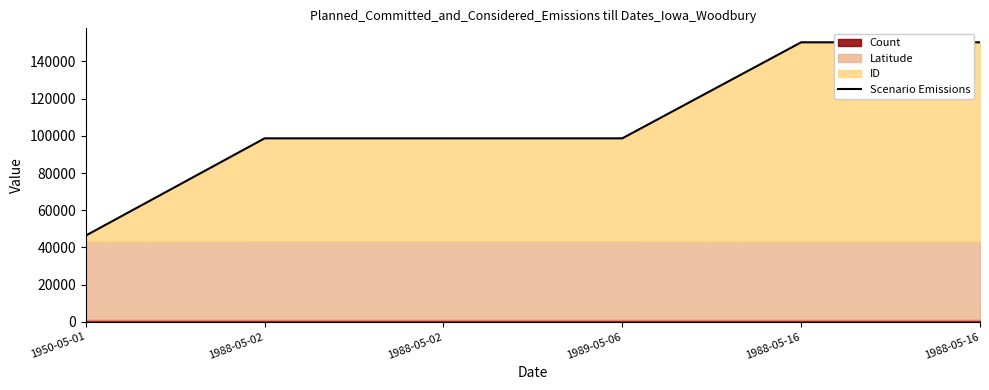

Rank the categories by value from lowest to highest.

1950-05-01, 1988-05-02, 1988-05-02, 1989-05-06, 1988-05-16, 1988-05-16